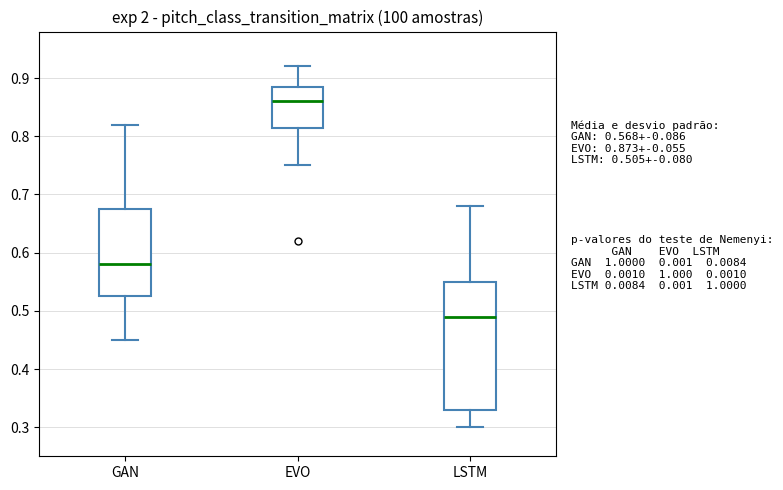

Which box is the tallest, from its lower edge to its upper edge?

LSTM